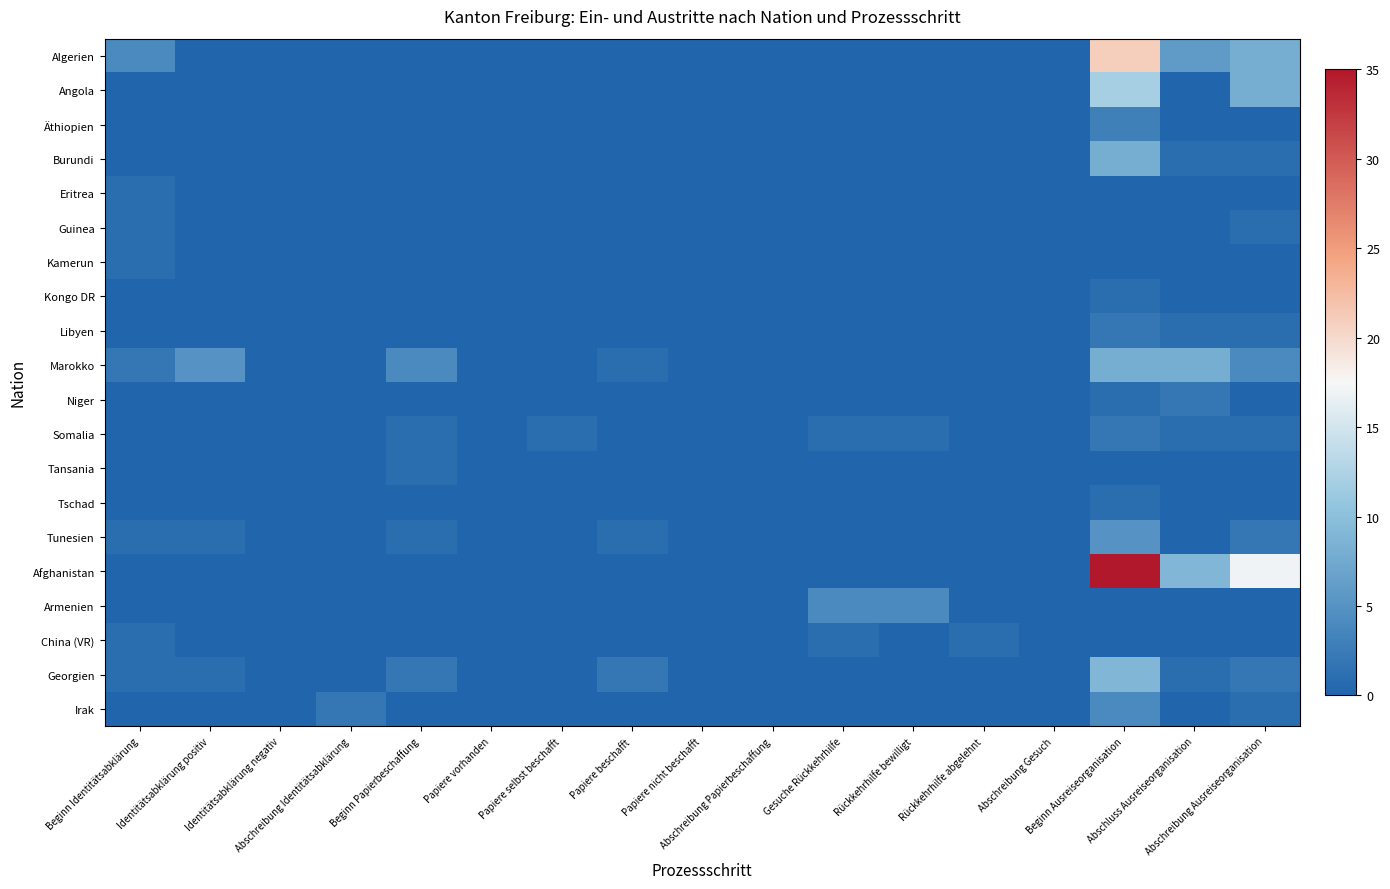

List the series in order of their peak value, highest first.

Afghanistan, Algerien, Angola, Georgien, Burundi, Marokko, Tunesien, Armenien, Irak, Äthiopien, Libyen, Niger, Somalia, Eritrea, Guinea, Kamerun, Kongo DR, Tansania, Tschad, China (VR)